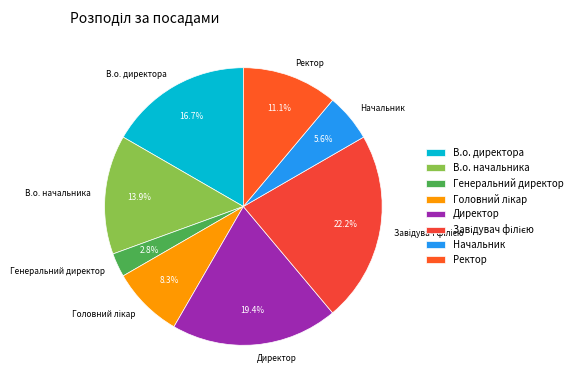

Does Директор represent more than half of the total?

No